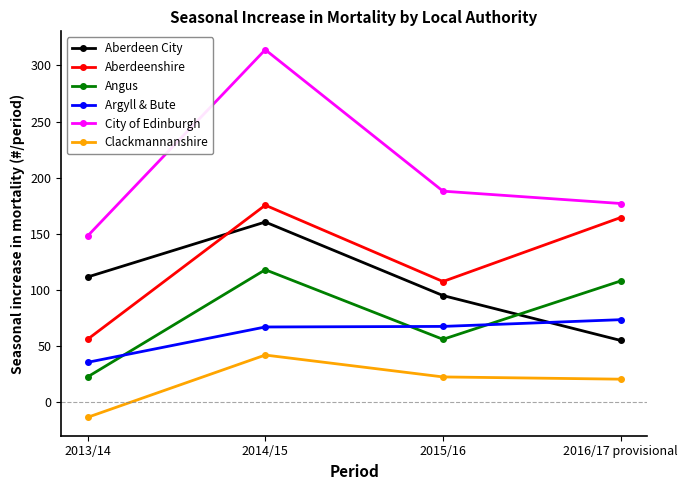

What is the greatest value displayed?

314.0